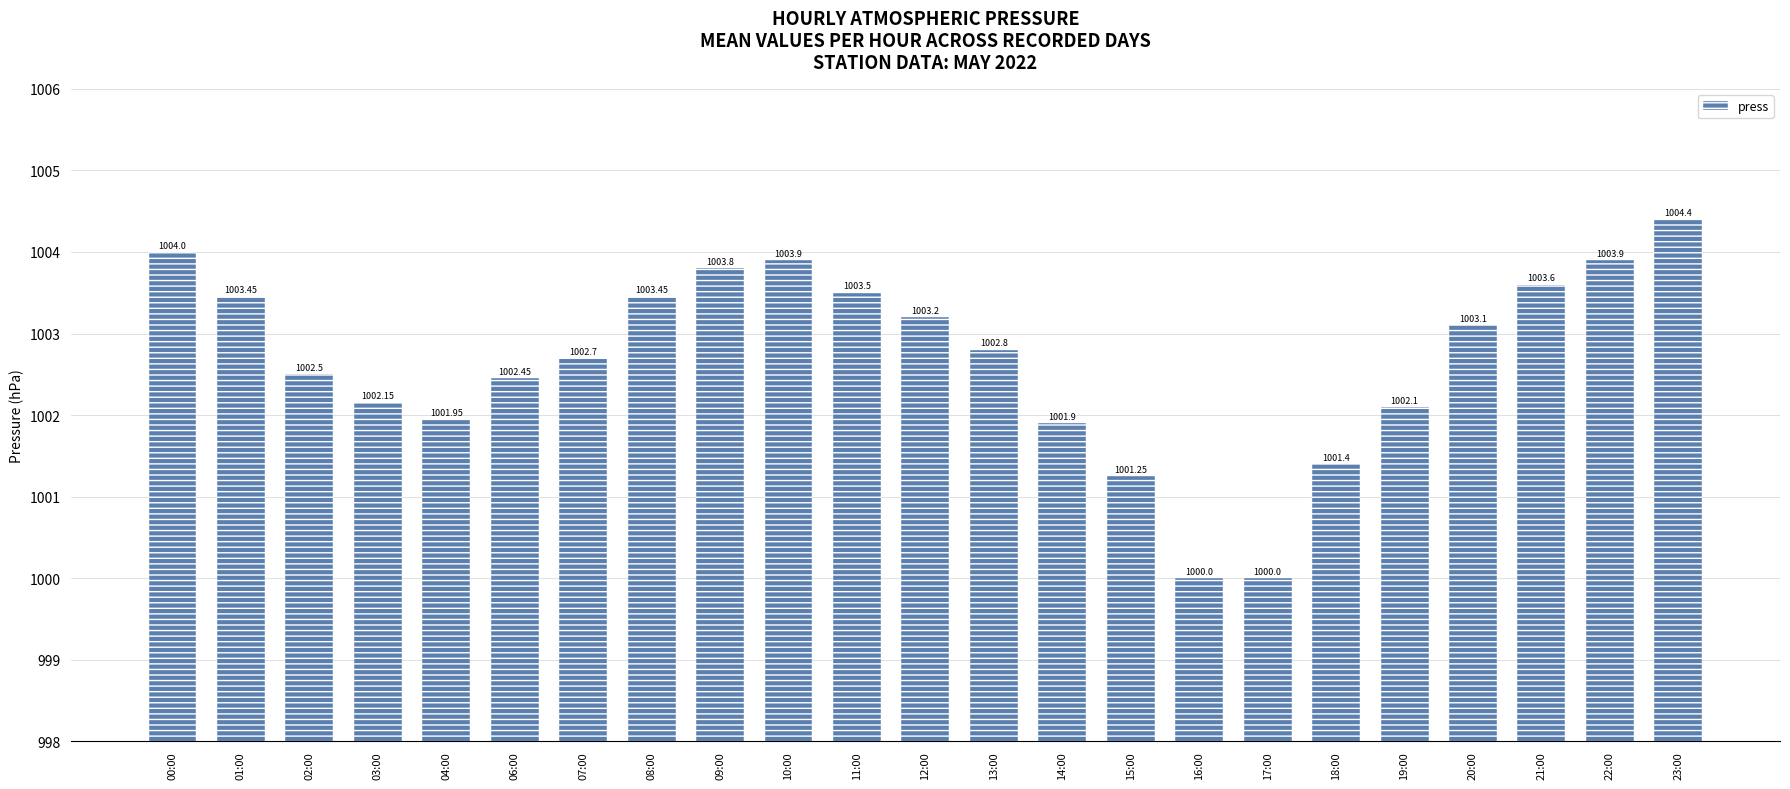

What is the sum of all values?

23061.5